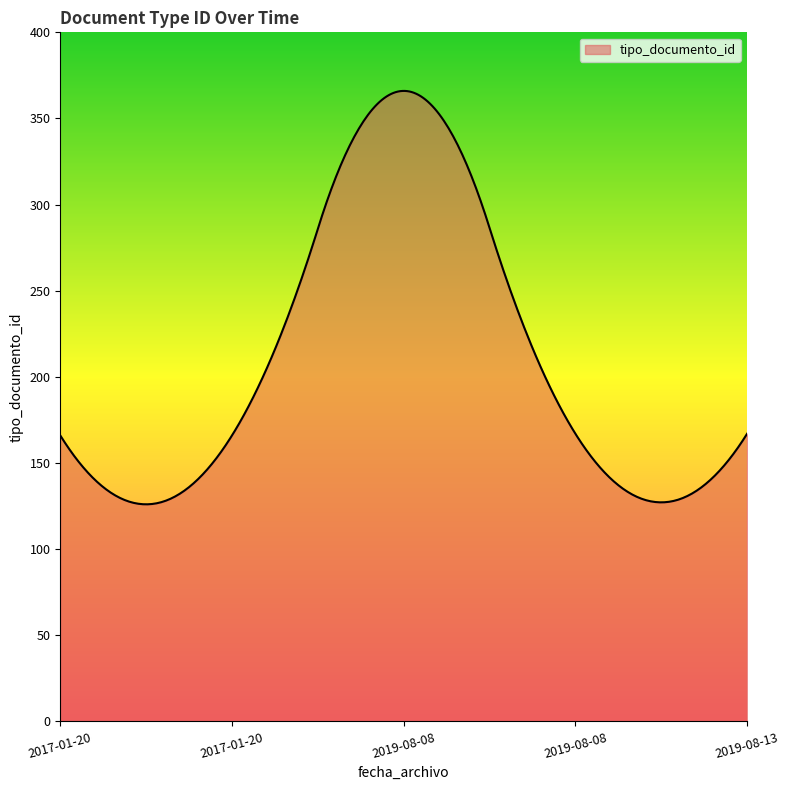

What is the difference between the maximum and minimum values?

240.0